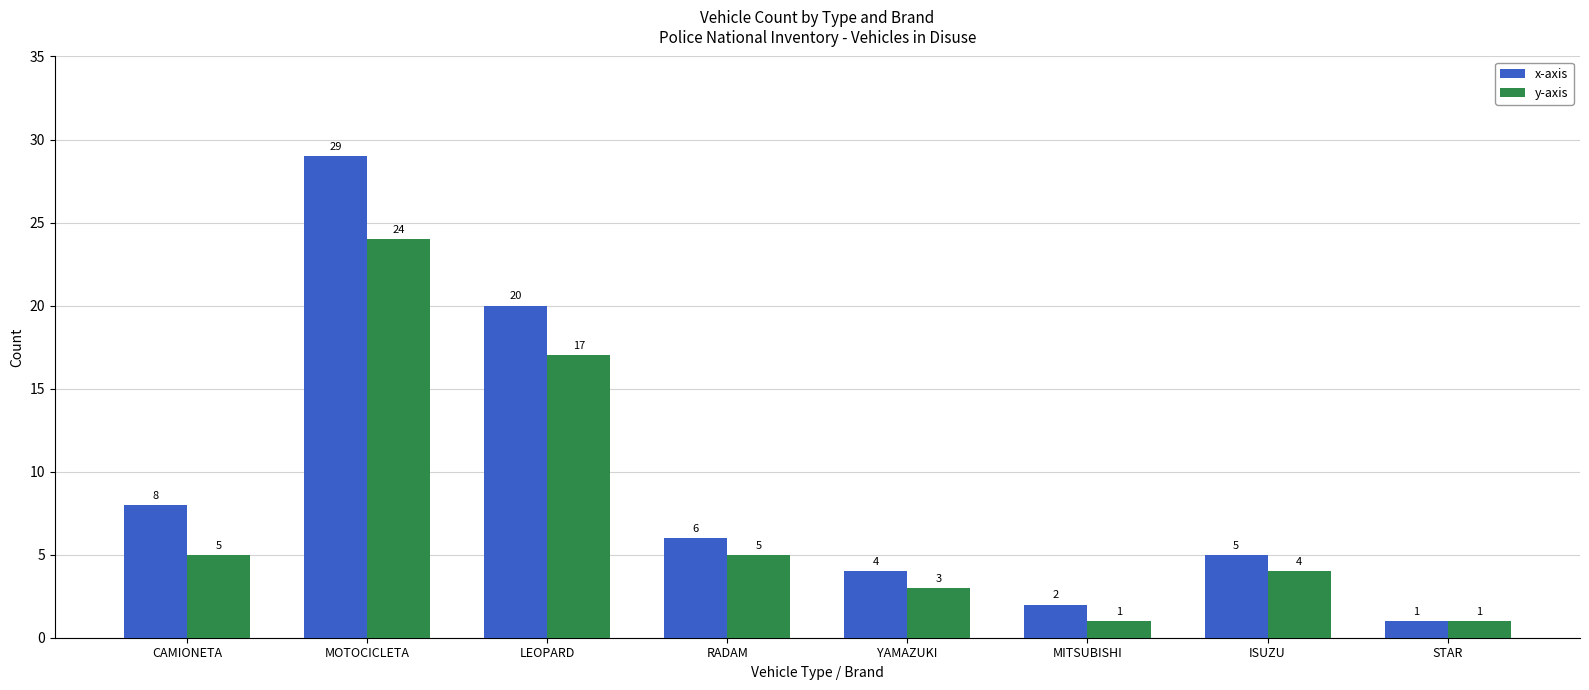

Rank the categories by x-axis value from highest to lowest.

MOTOCICLETA, LEOPARD, CAMIONETA, RADAM, ISUZU, YAMAZUKI, MITSUBISHI, STAR